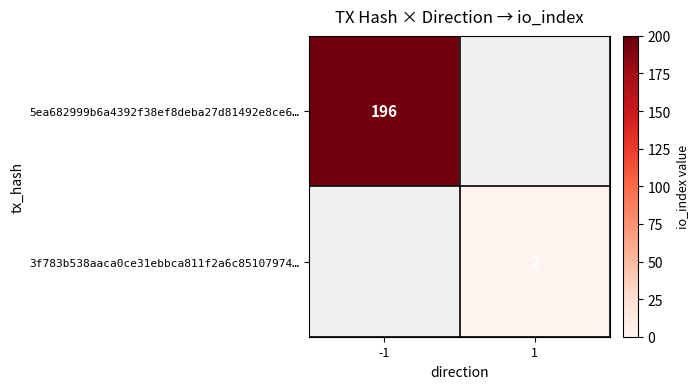

Which has a higher value, 1 or -1?

-1